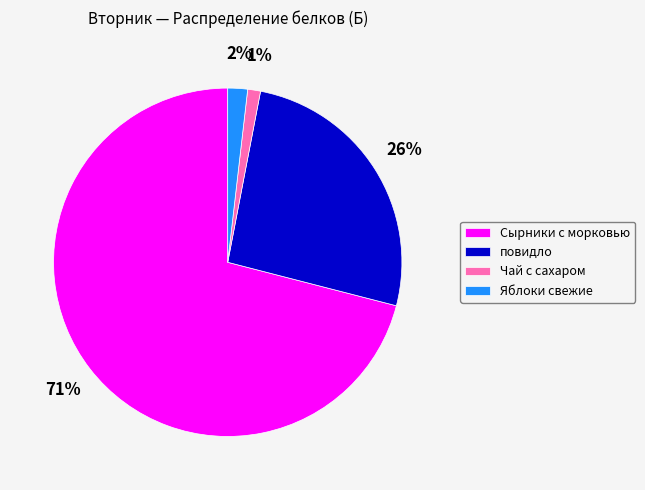

Combined, do Сырники с морковью and Яблоки свежие account for over 50%?

Yes